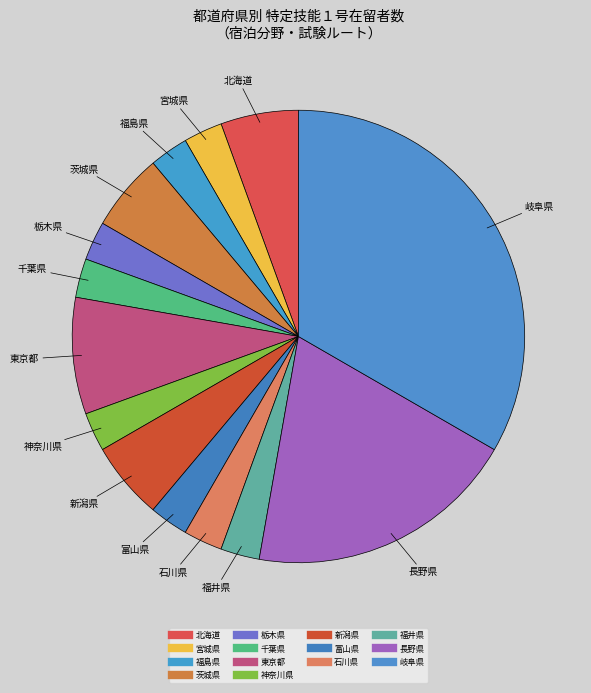

How many slices are in this pie chart?

14